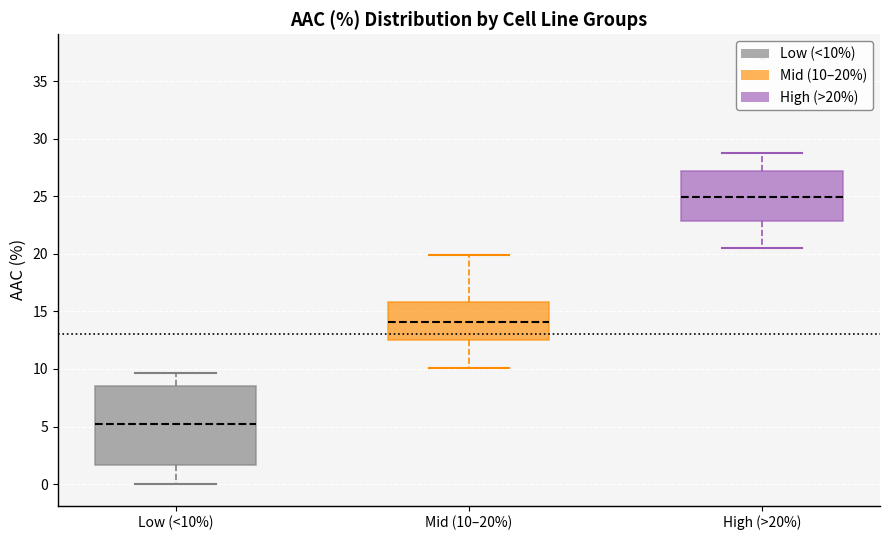

Which box has the lowest median line?

Low (<10%)